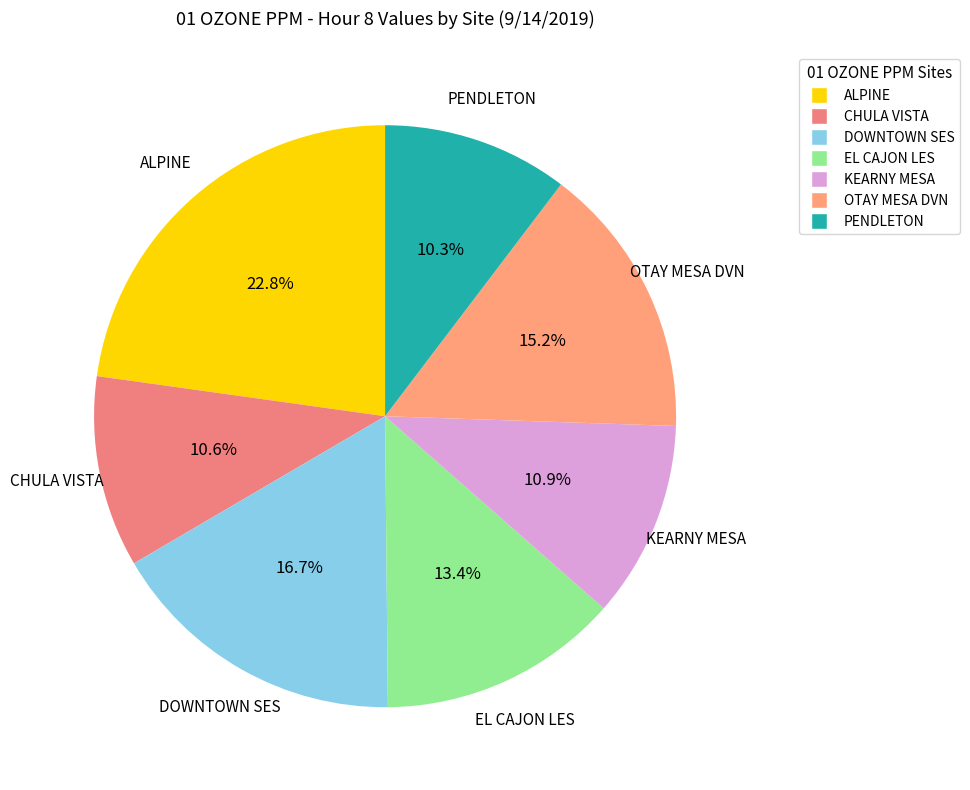

What is the largest slice in the pie chart?

ALPINE